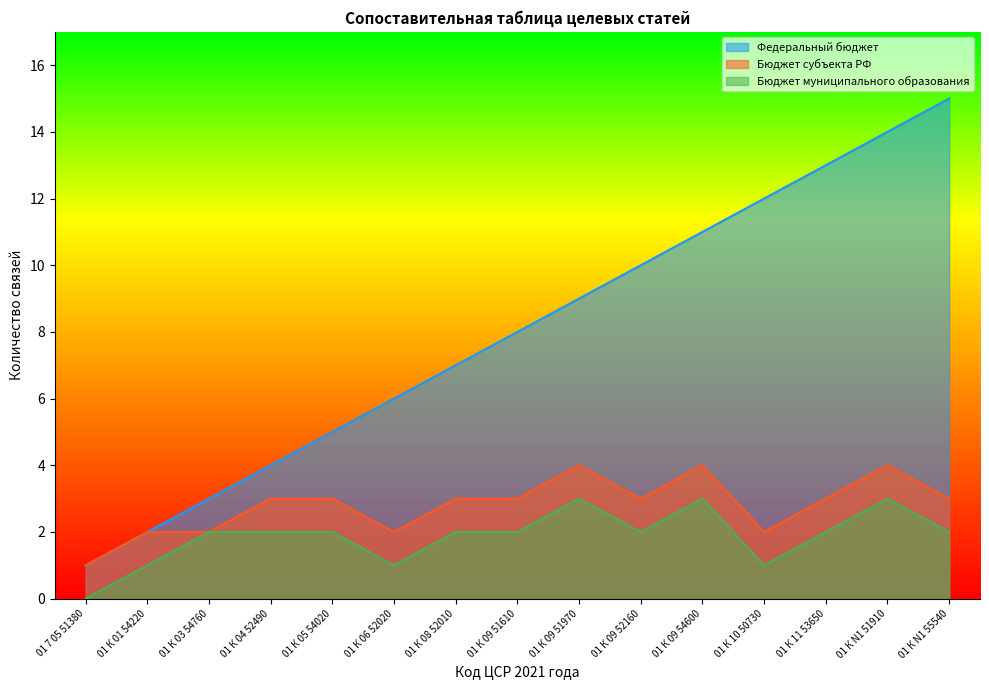

True or false: Бюджет субъекта РФ has a value of 2 at 01 К 10 50730.

True